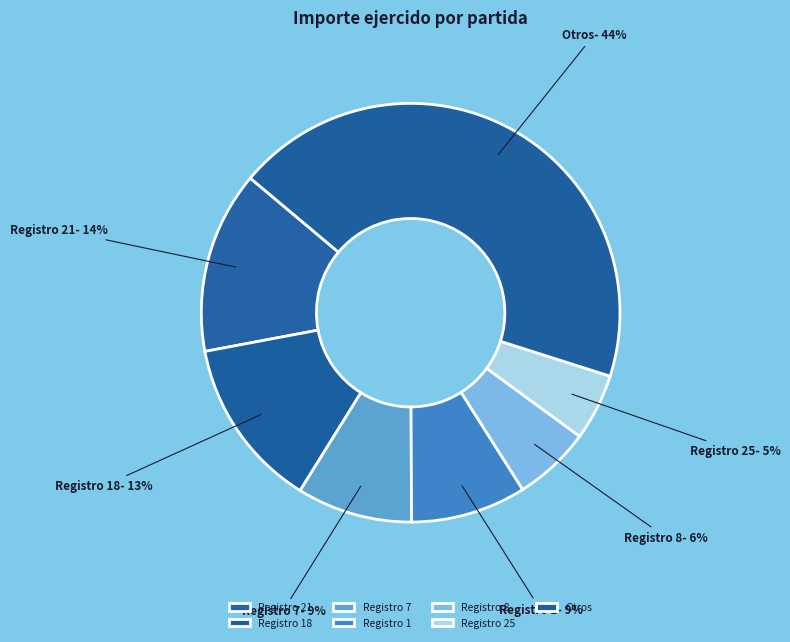

To the nearest percent, what percentage of the pie is Registro 21?

14%